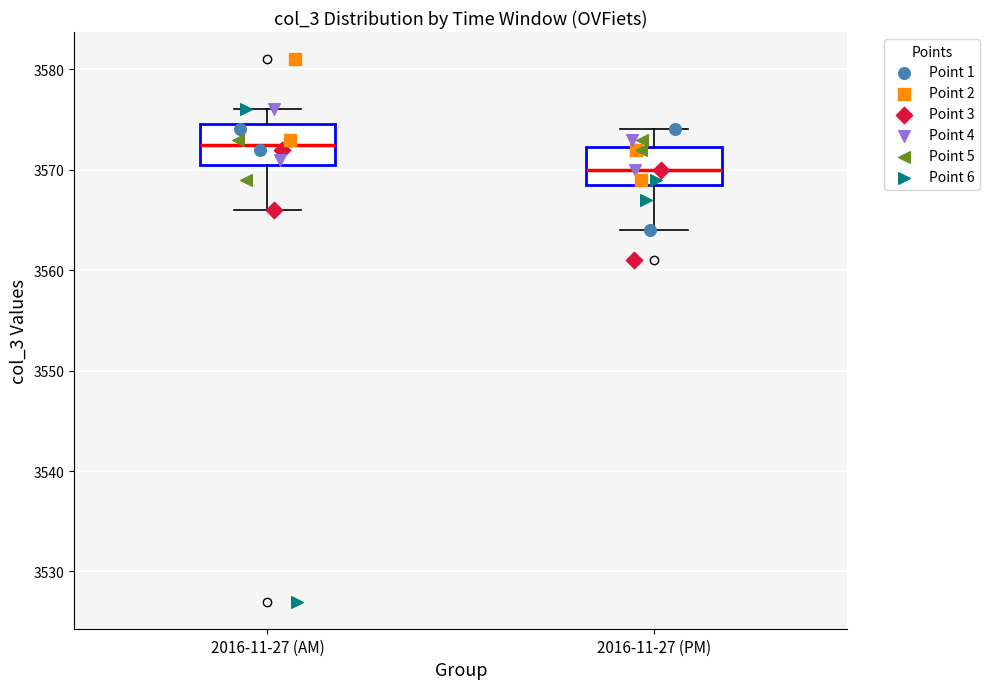

Reading left to right, read every box against the y-axis: the position of its median line, the range the box covers, and the ends of its whiskers. The values are not printed on the chart, so give them approximately, as read against the axis.

2016-11-27 (AM): median 3573, box 3571 to 3575, whiskers 3566 to 3576
2016-11-27 (PM): median 3570, box 3569 to 3572, whiskers 3564 to 3574